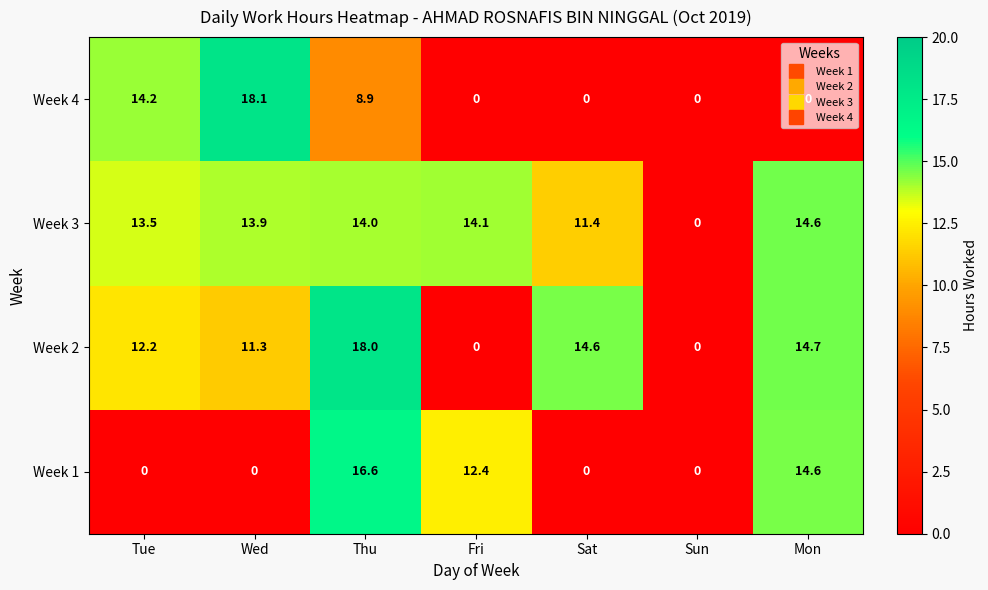

What is the difference between the maximum and minimum values in the Week 1 series?

16.6